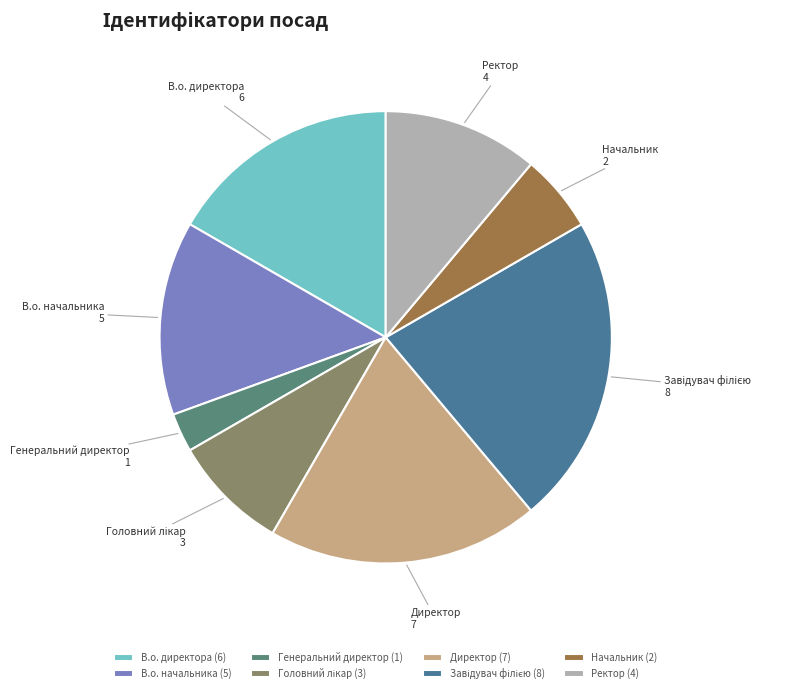

Is there any slice that represents more than half of the pie?

No